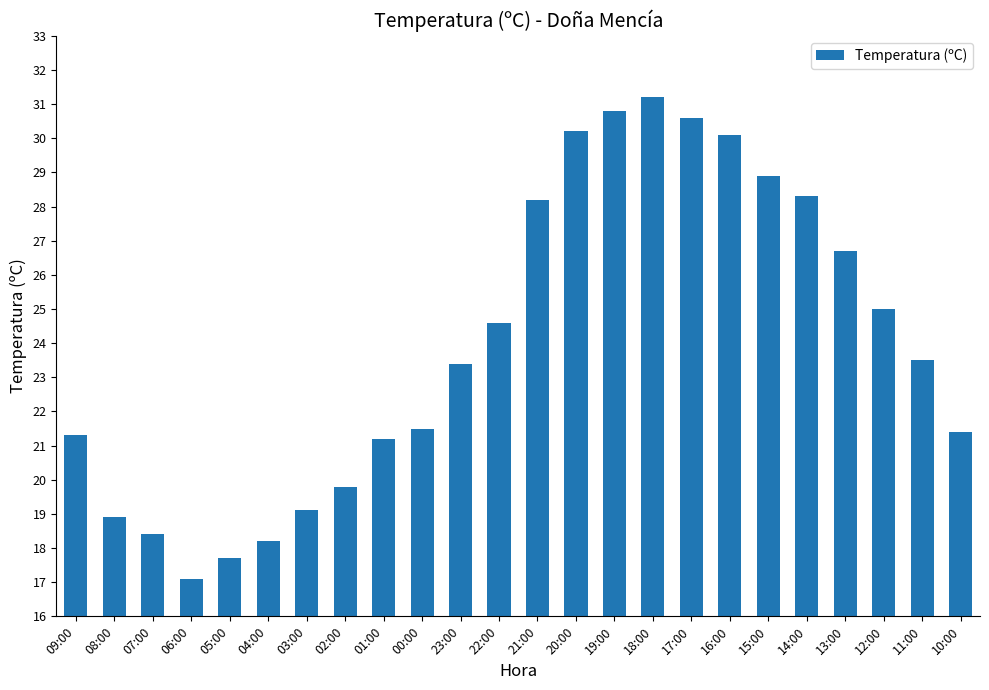

True or false: the data shows 18.4 at 07:00.

True